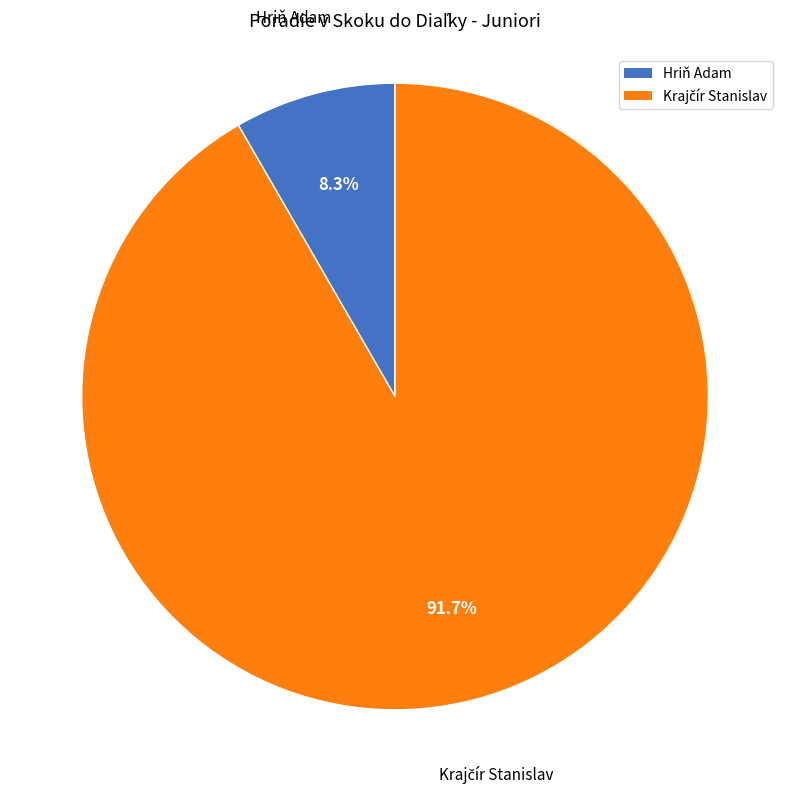

Which category has the smallest portion of the pie?

Hriň Adam